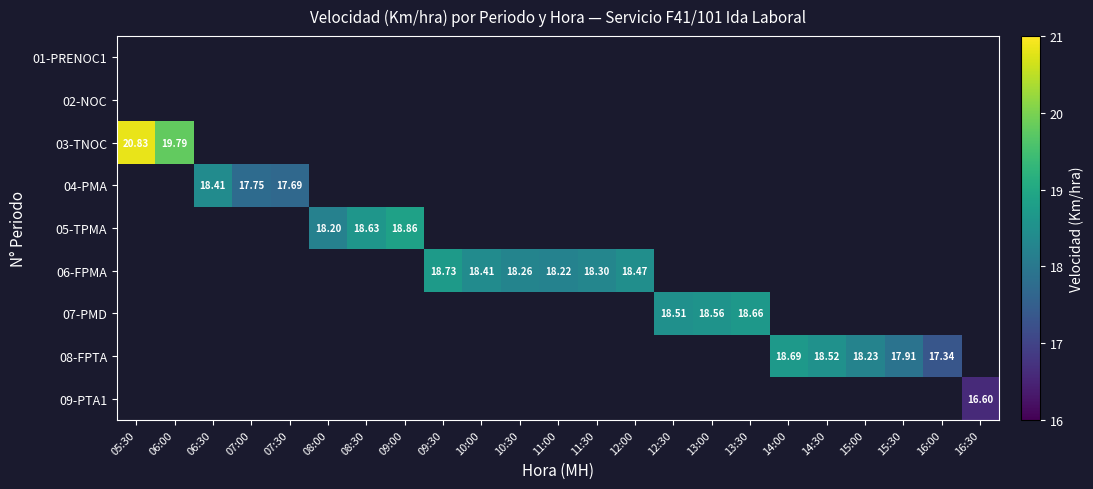

At which label is 03-TNOC closest to 20?

06:00